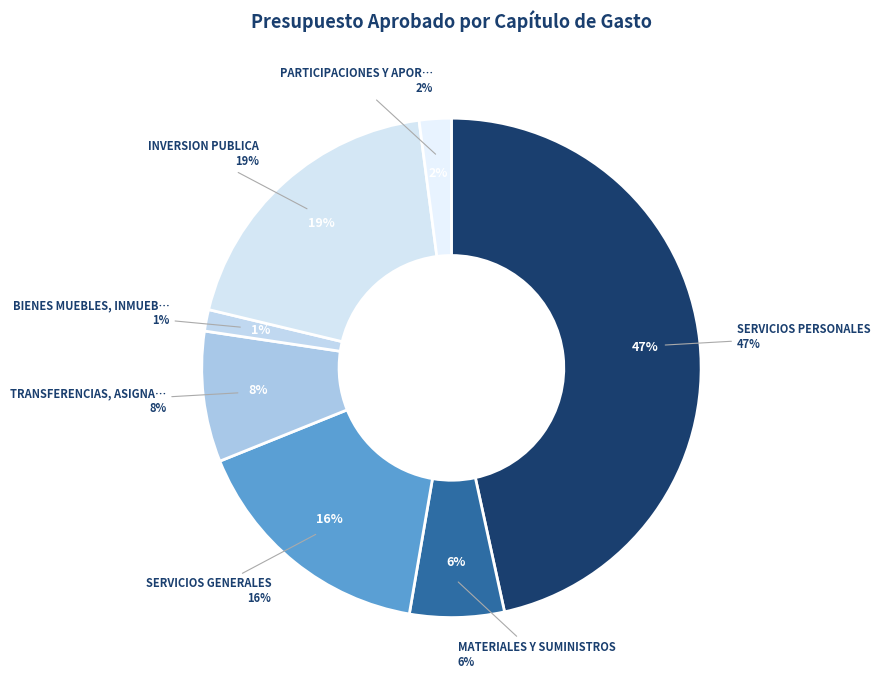

The SERVICIOS GENERALES slice represents 16% of the pie. True or false?

True